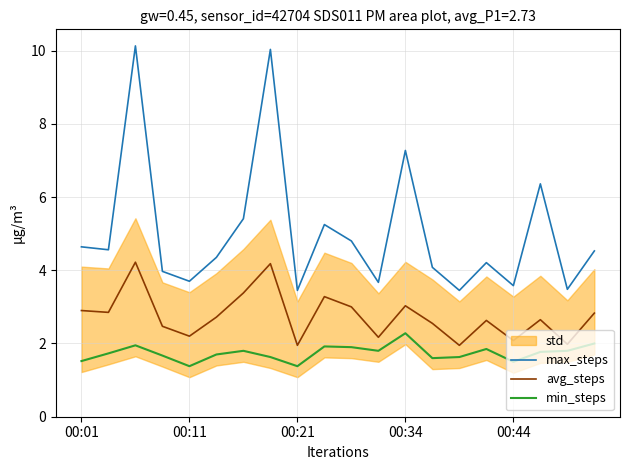

What position from the left is 17?

18